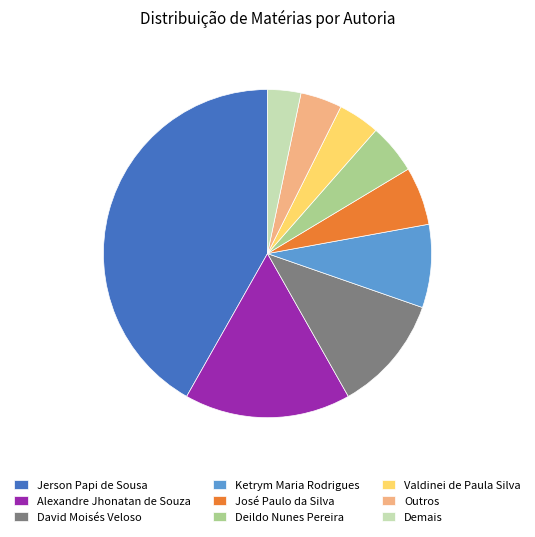

Which has a higher value, Deildo Nunes Pereira or Ketrym Maria Rodrigues?

Ketrym Maria Rodrigues